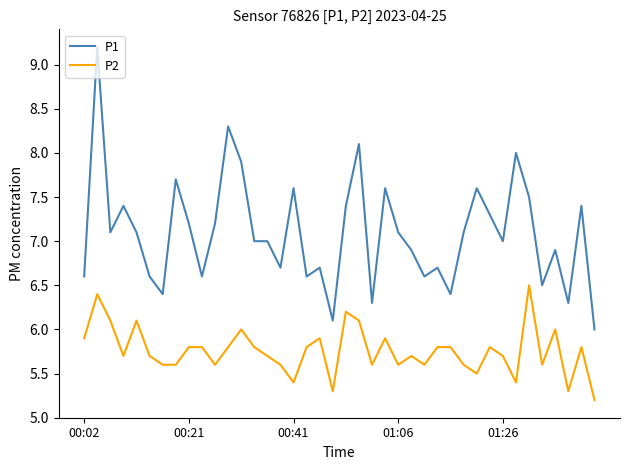

True or false: P2 and P1 intersect in this chart.

False